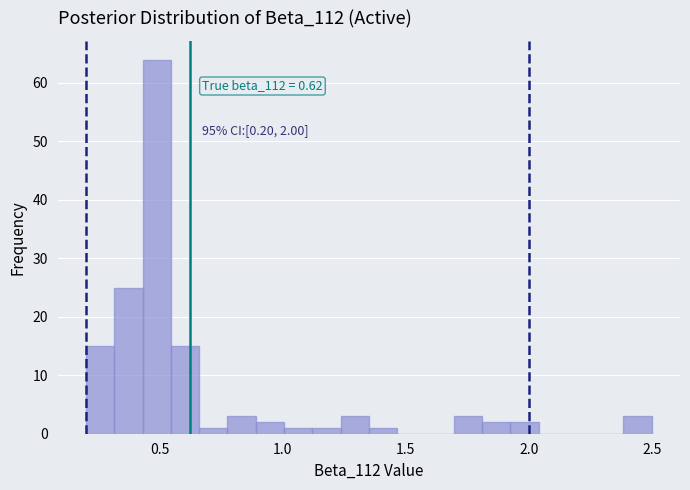

Around what value on the x-axis is the tallest bar? Give the approximate position of its centre, as read against the axis.

0.50